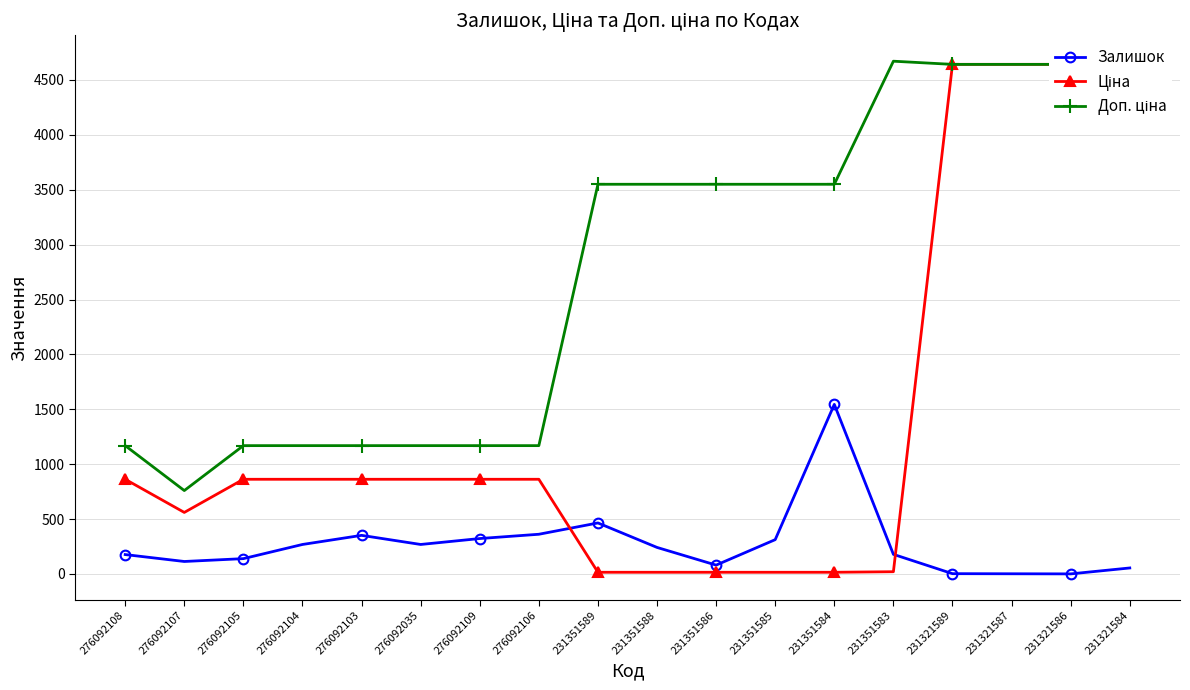

True or false: Залишок and Доп. ціна cross at least once.

False